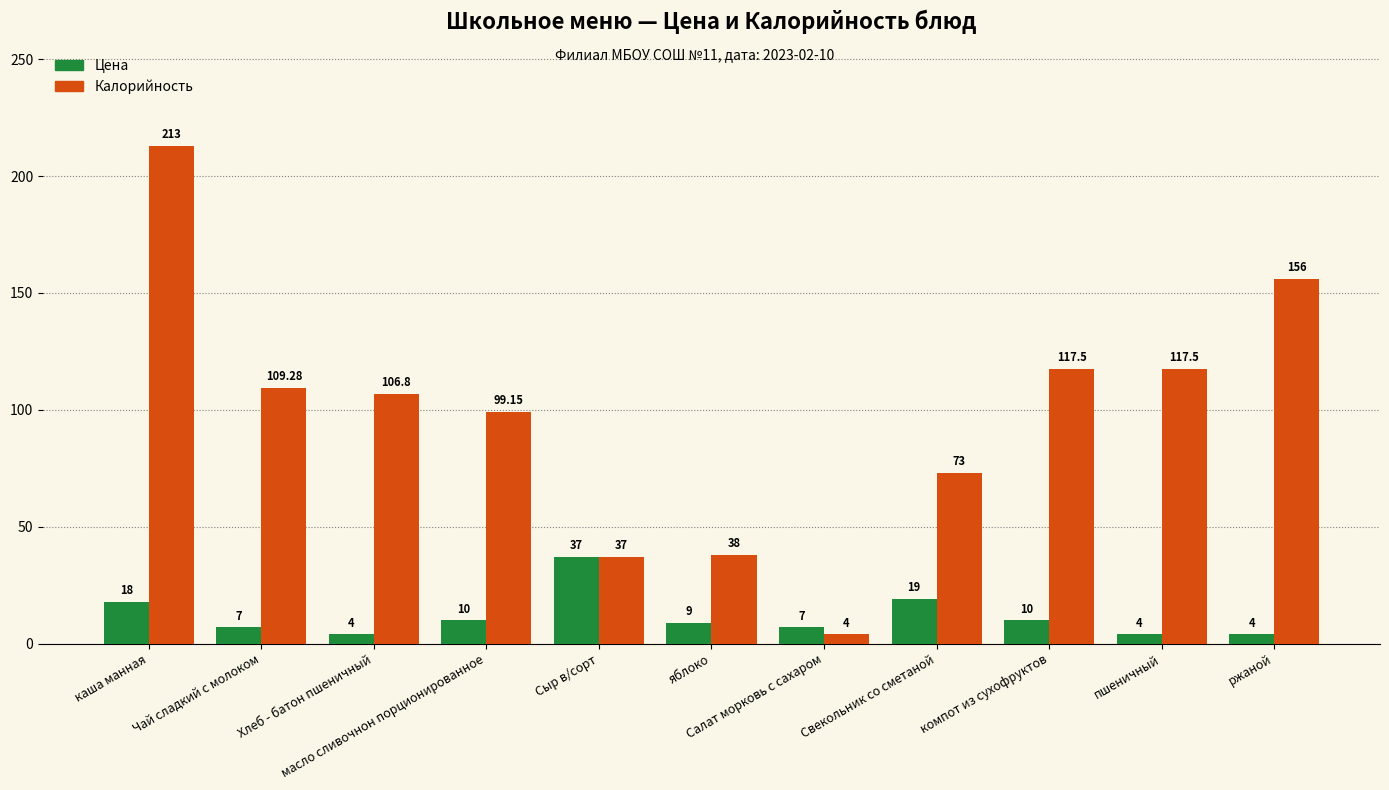

Are the bars horizontal?

No